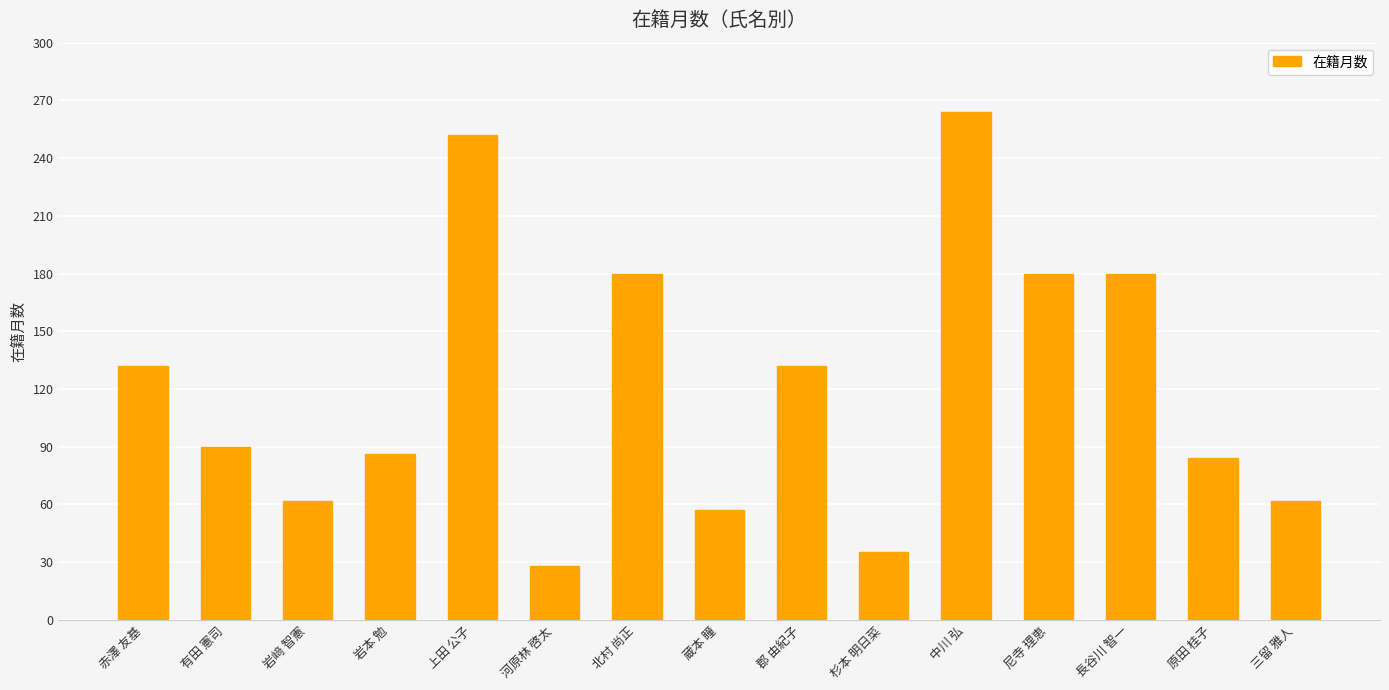

Which has a higher value, 杉本 明日菜 or 郡 由紀子?

郡 由紀子